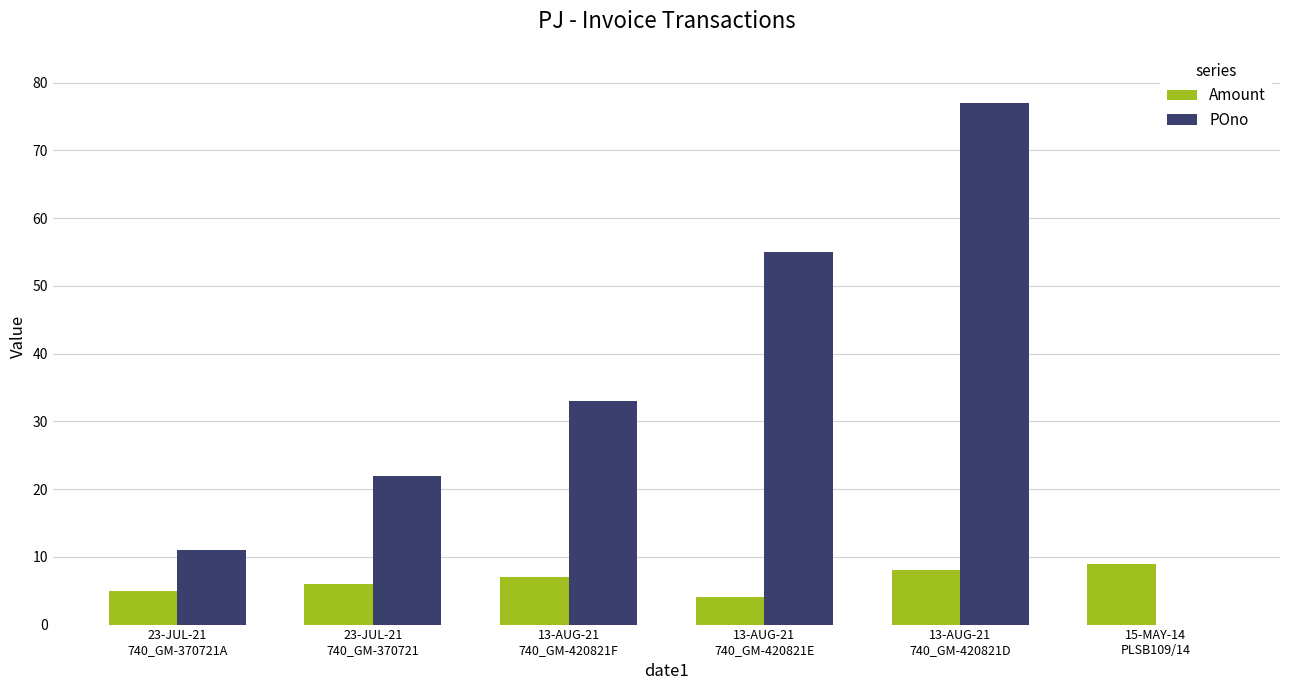

Reading left to right, list all the values displayed in this chart.

Amount: 5	6	7	4	8	9
POno: 11	22	33	55	77	0